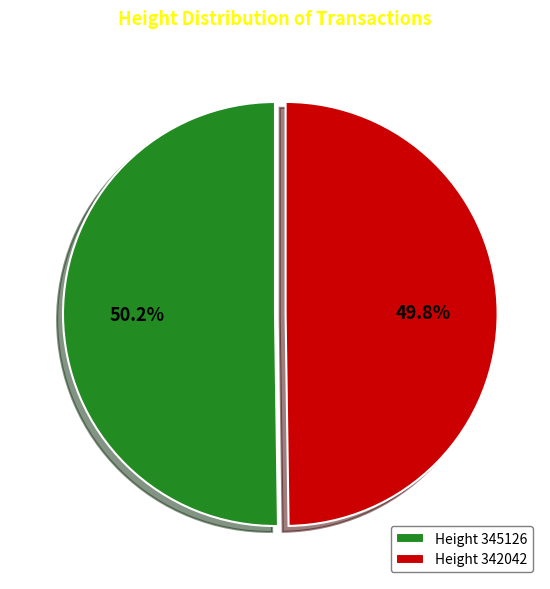

Is there any slice that represents more than half of the pie?

Yes